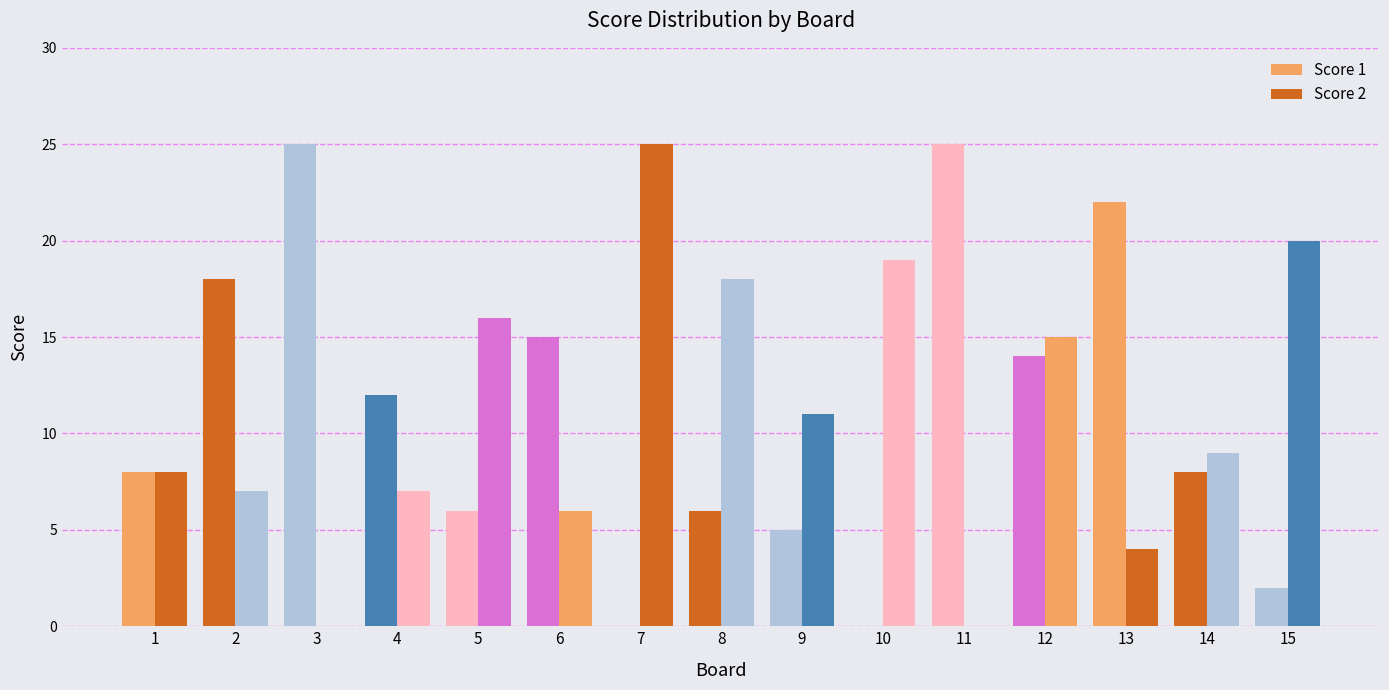

Count the number of data series in this chart.

2